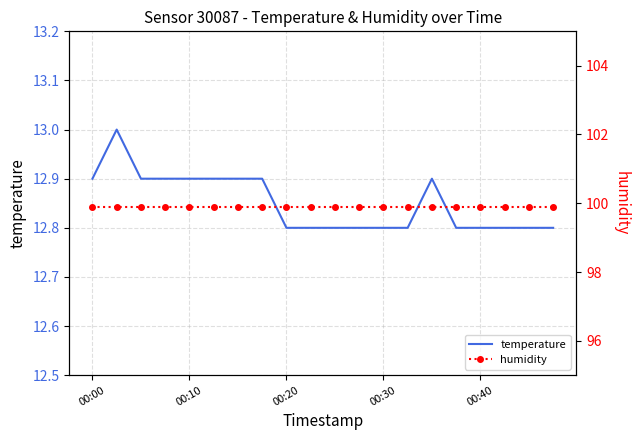

What is the sum of all temperature values?

257.0